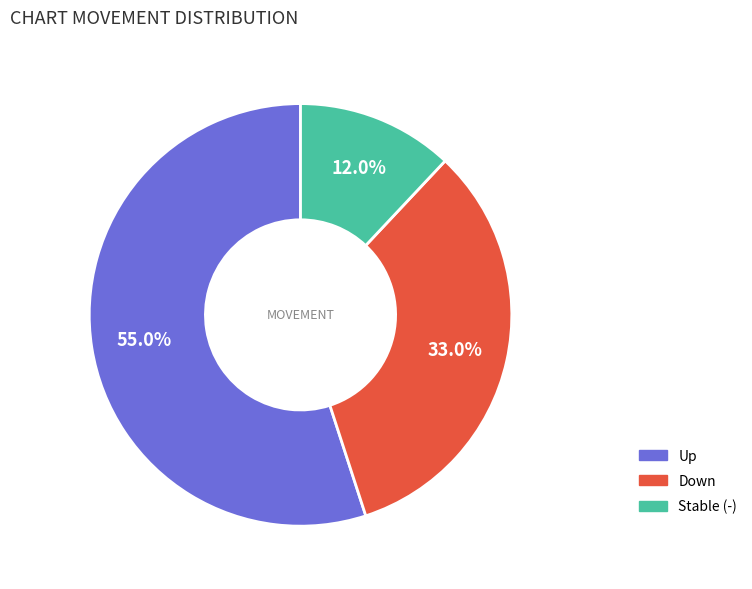

Between Stable (-) and Down, which is larger?

Down